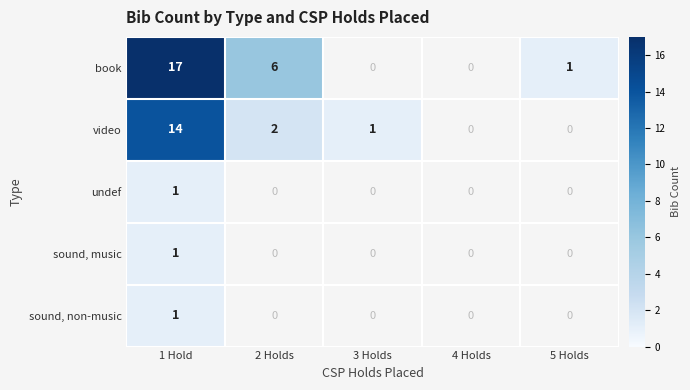

Is it true that book equals 2 at 5 Holds?

False